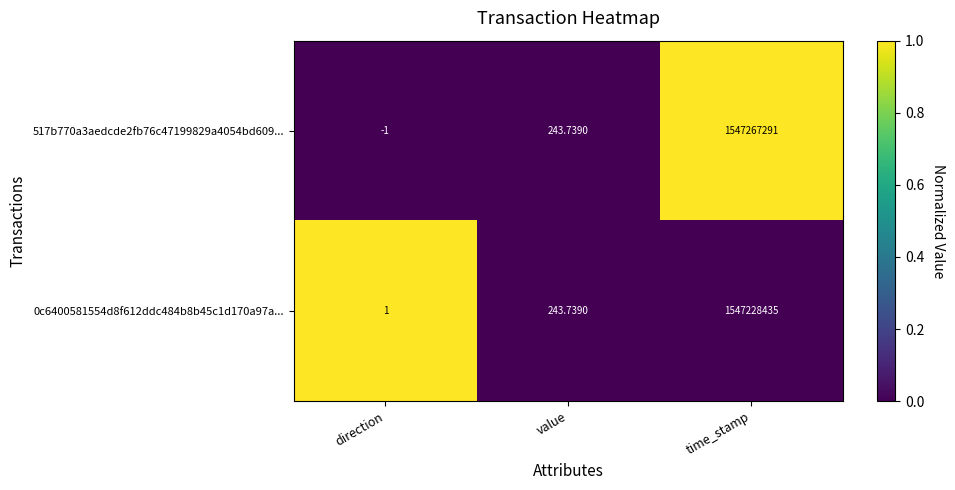

Rank the categories by 517b770a3aedcde2fb76c47199829a4054bd609... value from lowest to highest.

direction, value, time_stamp